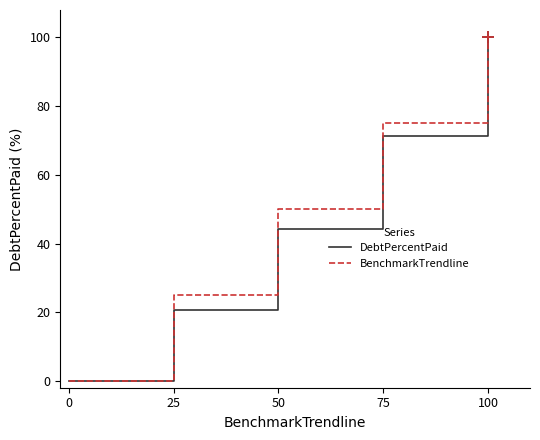

At which label is BenchmarkTrendline closest to 50?

50